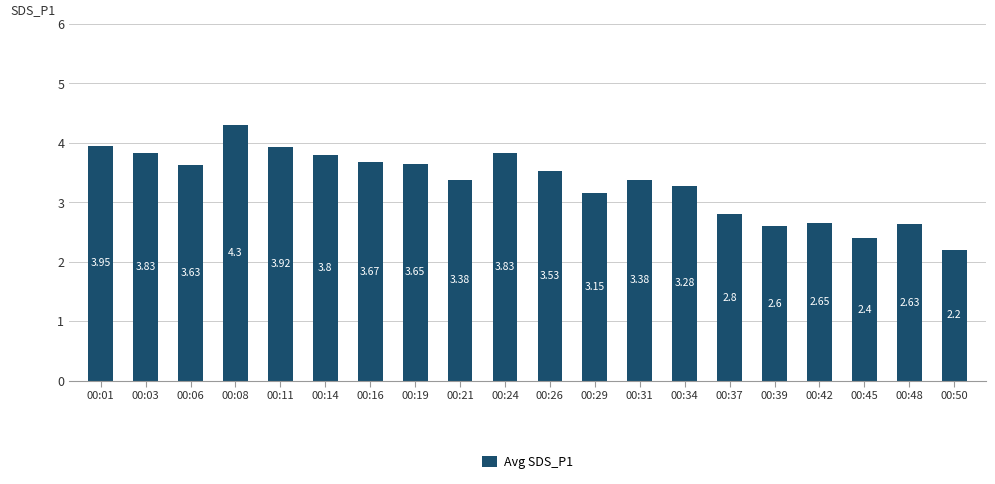

What is the ratio of the value at 00:31 to the value at 00:03?

0.9